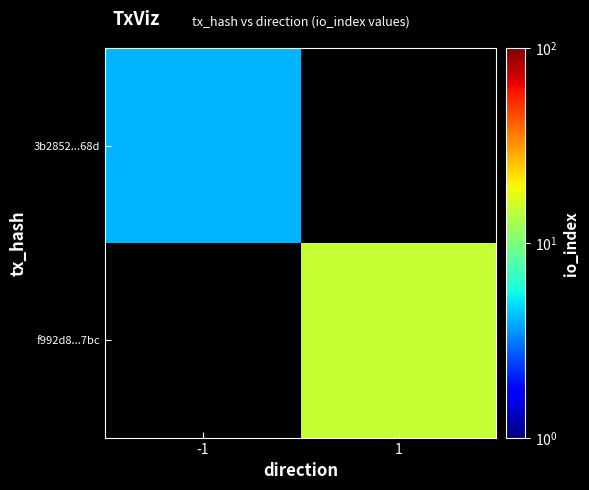

Which series has the largest range (max minus min)?

3b2852...68d